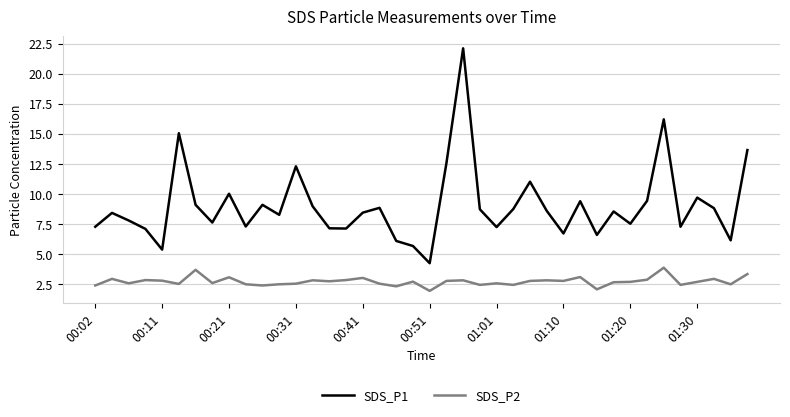

How many interior local peaks does the SDS_P1 series have?

12